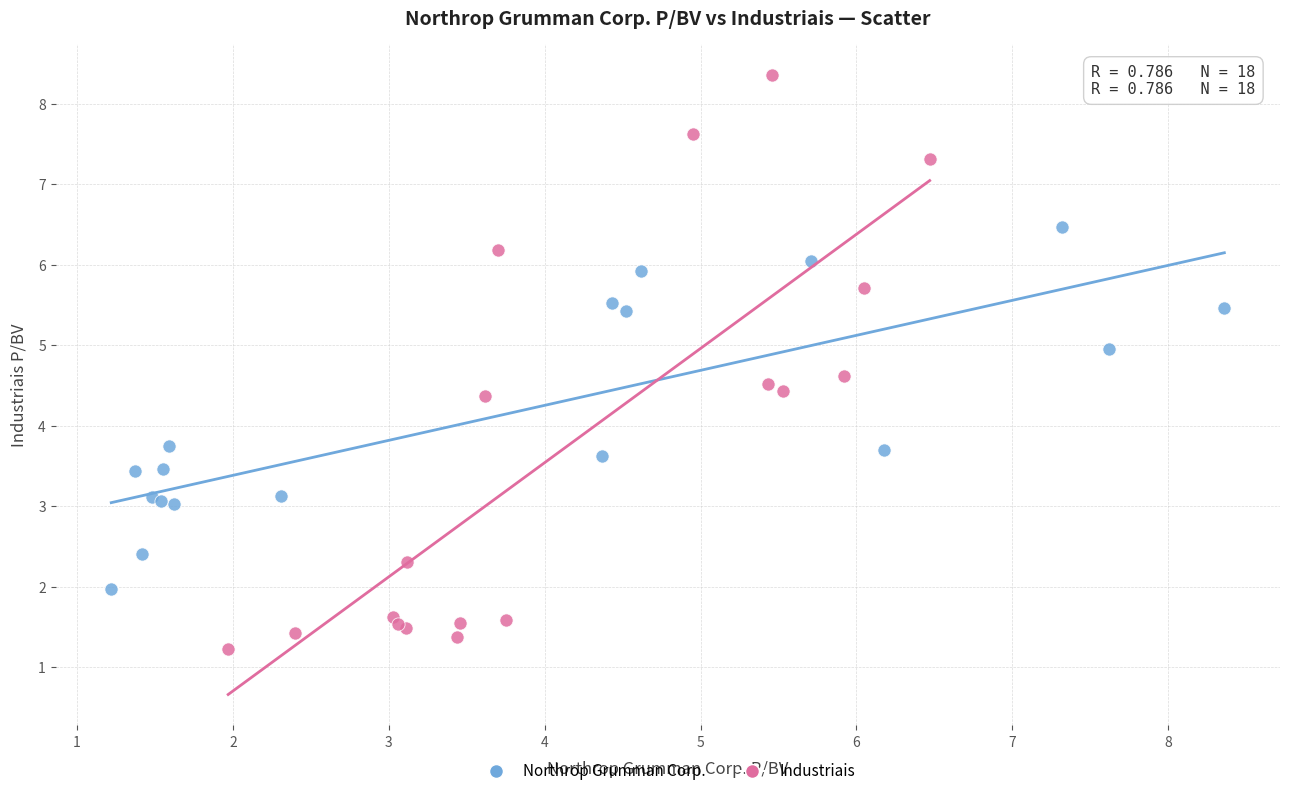

What are all the series names shown in the legend?

Northrop Grumman Corp., Industriais